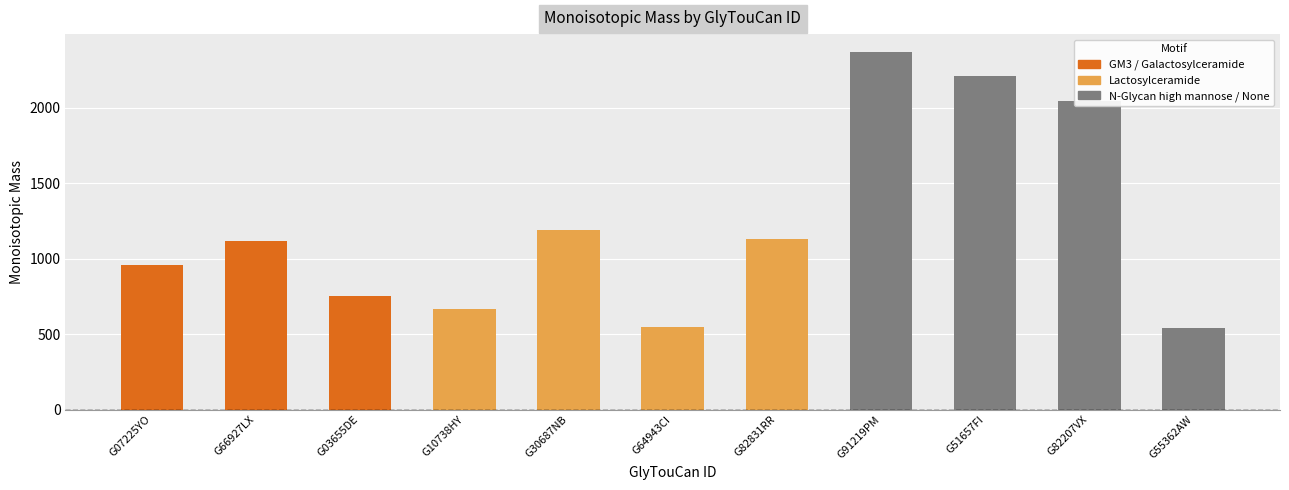

Reading left to right, what are all the values shown in this chart?

957.3	1119.4	750.3	663.2	1187.4	545.2	1127.4	2368.8	2206.8	2044.7	538.1